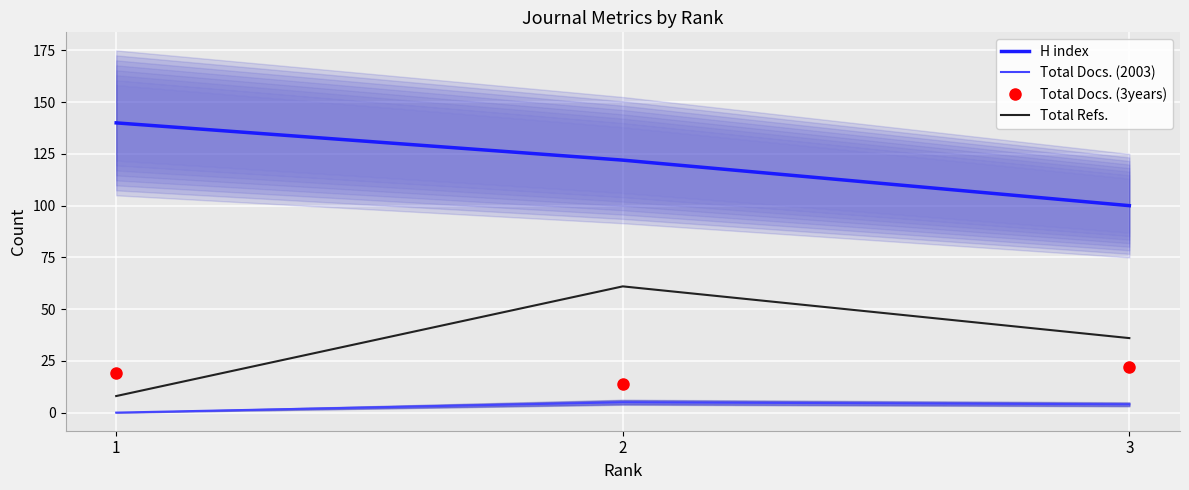

How many data points in H index are less than 122?

1